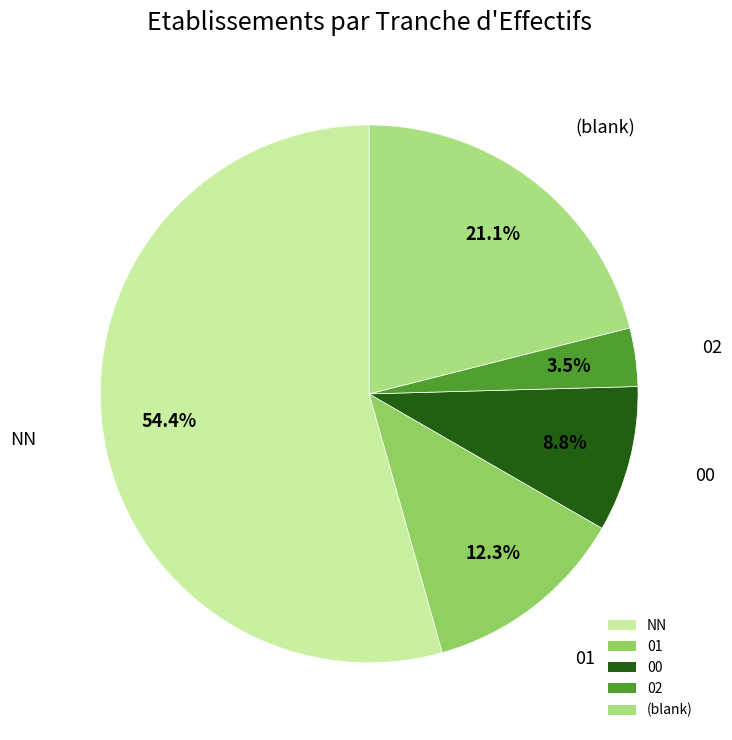

What is the ratio of the value at (blank) to the value at 02?

6.0